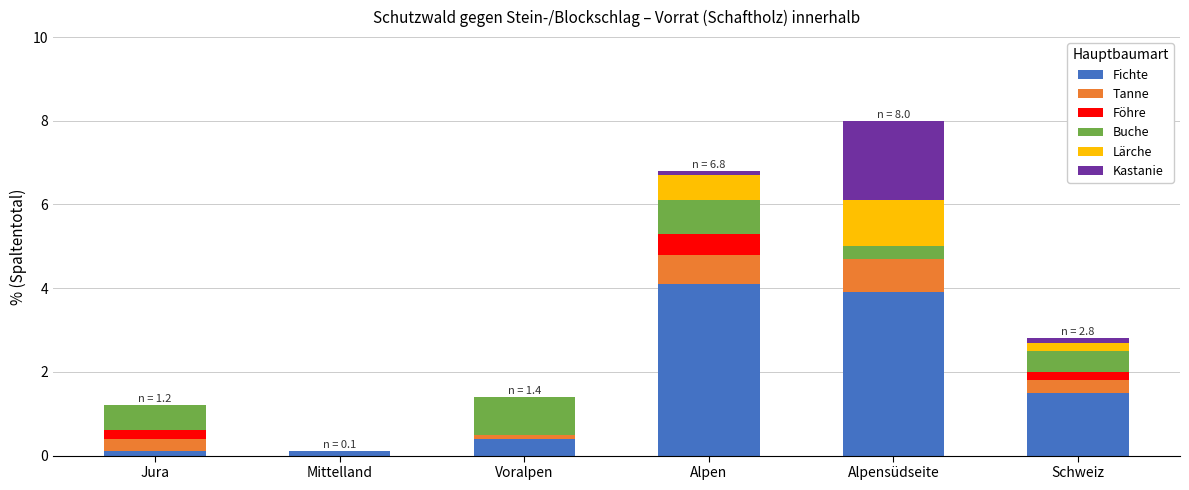

What is the highest value of the Fichte series?

4.1